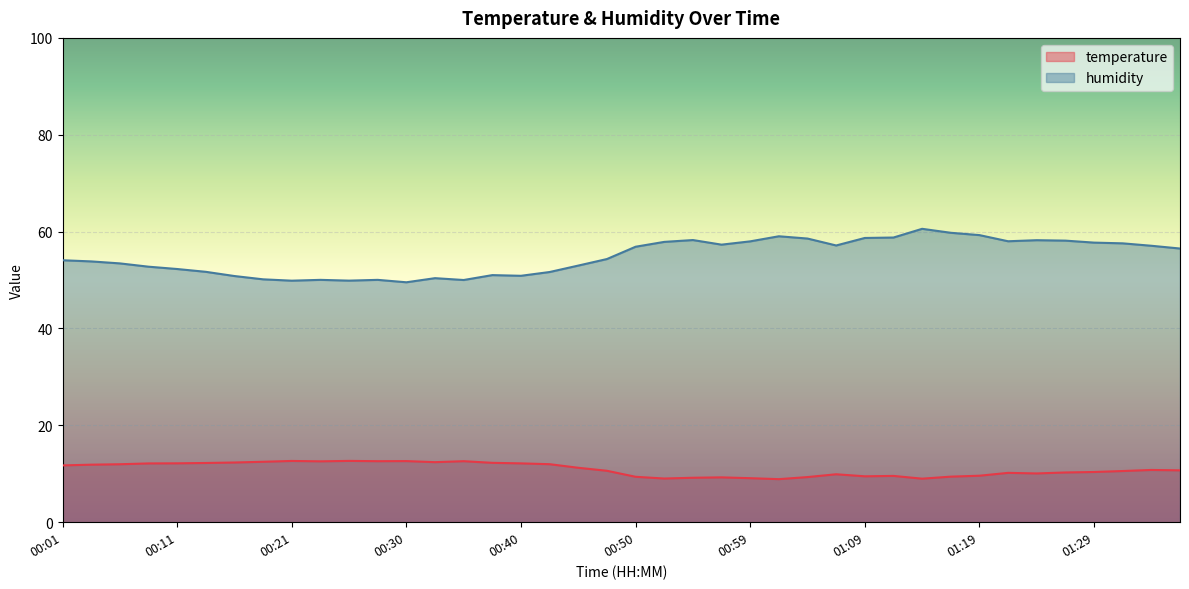

What are all the series names shown in the legend?

temperature, humidity